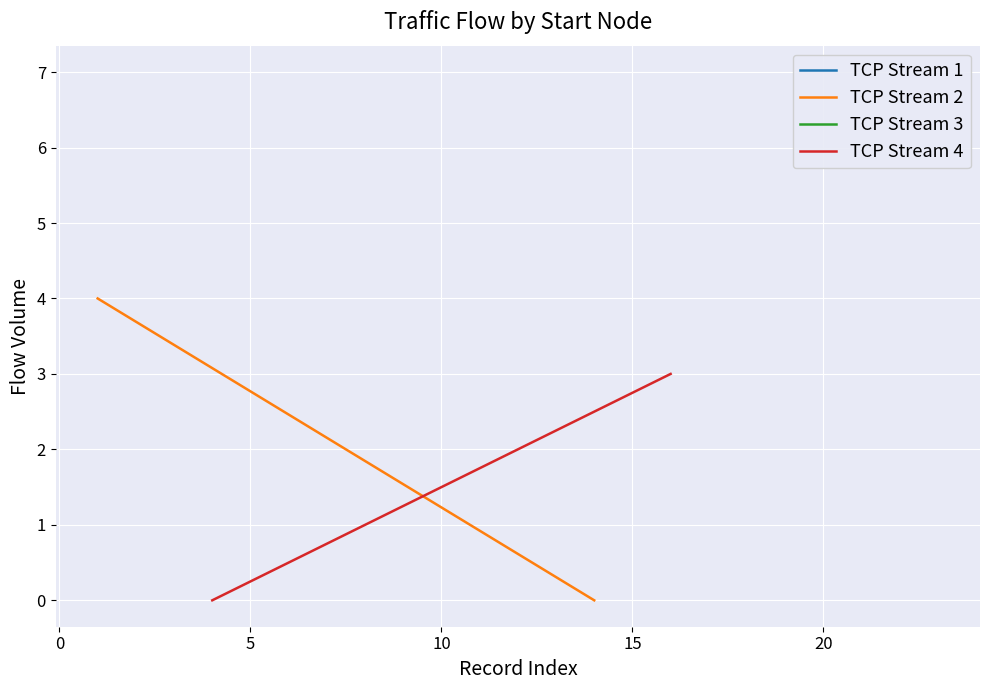

Rank the series at 0 from highest to lowest value.

TCP Stream 4, TCP Stream 2